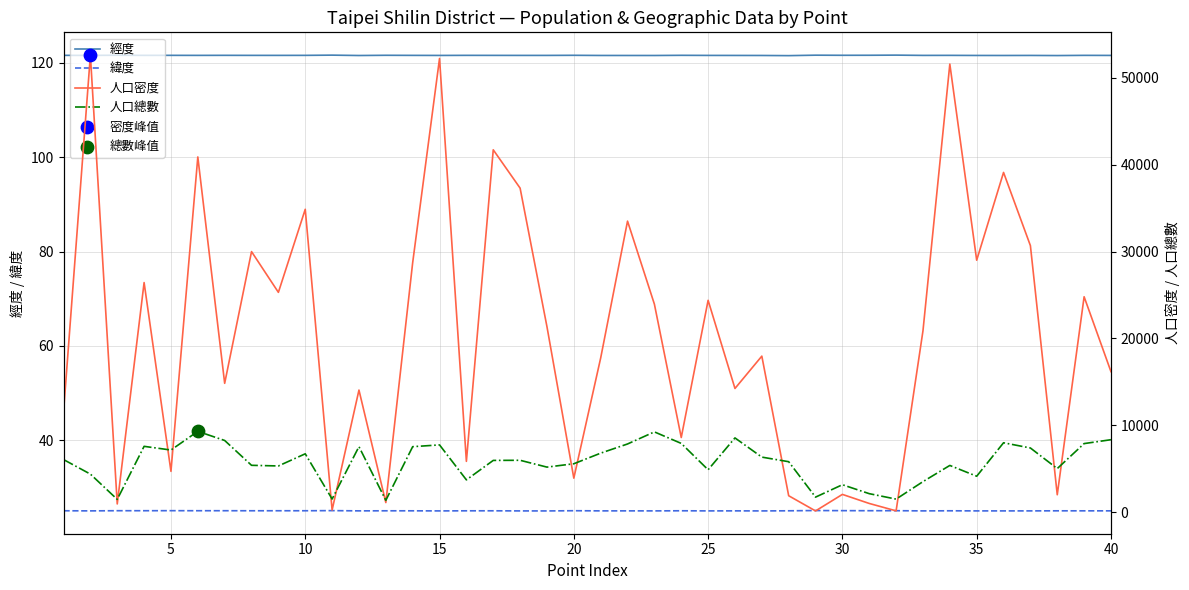

At how many categories does at least one series exceed 19150?

20